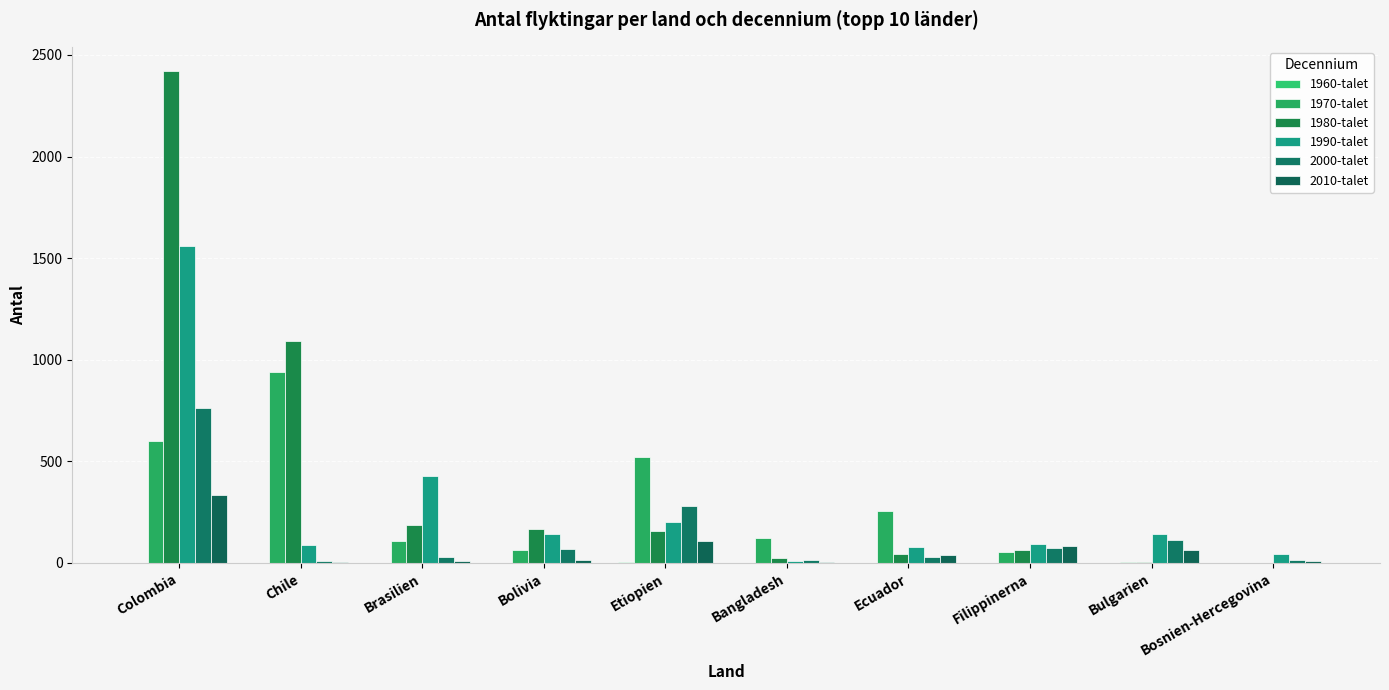

What is the minimum value for 1990-talet?

9